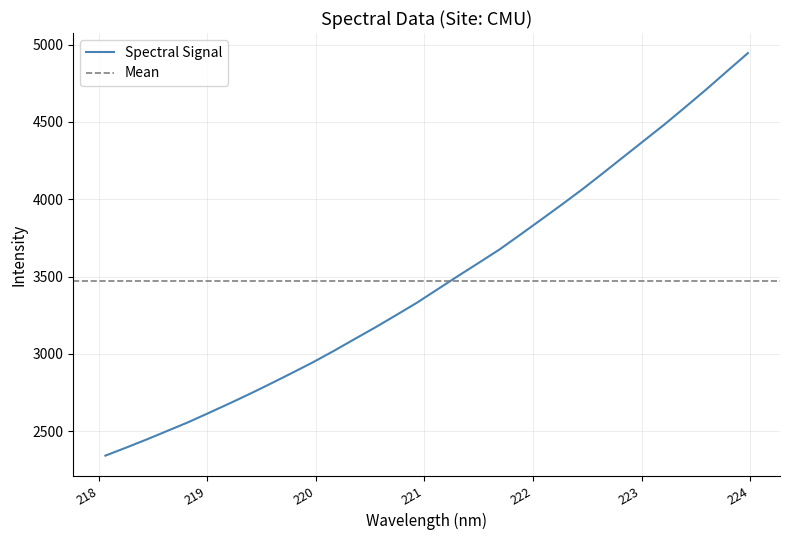

The chart shows a value of 3416.4 at 221.1174. True or false?

True